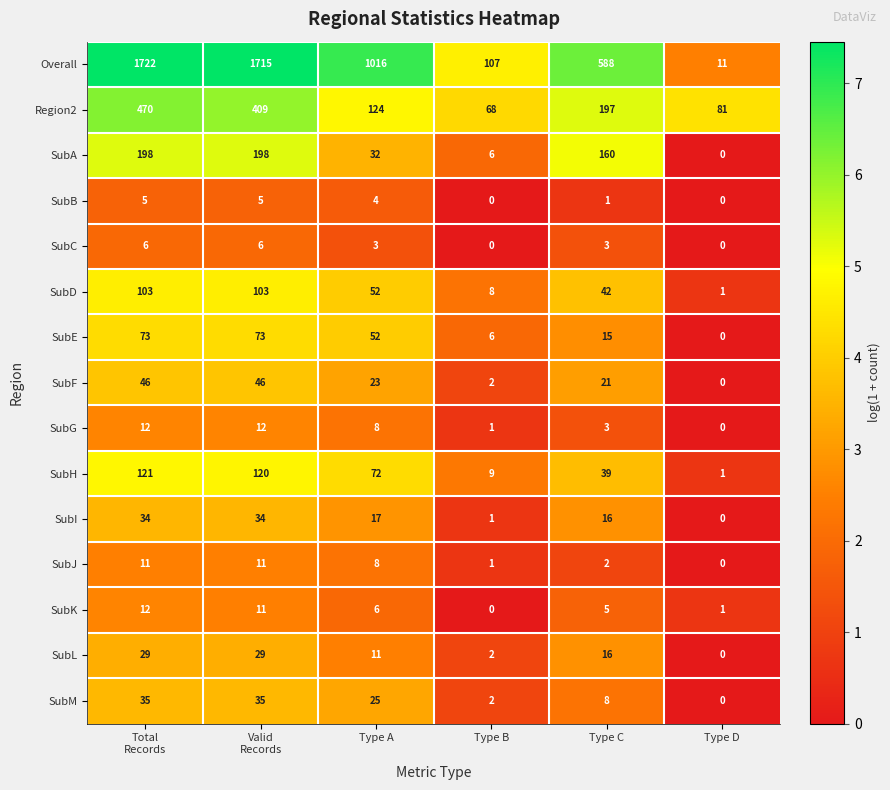

True or false: Region2 has a value of 114 at Type B.

False